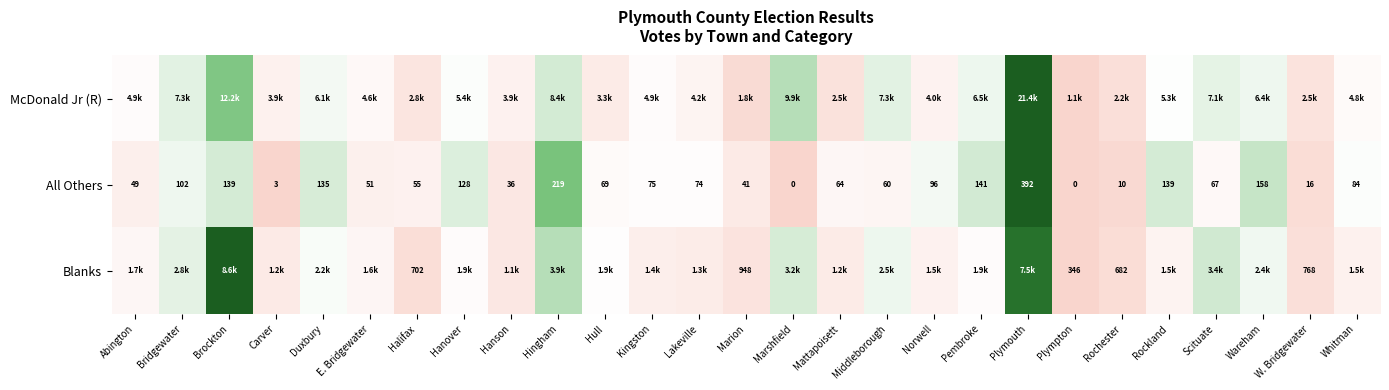

At which label is All Others closest to 196?

Hingham